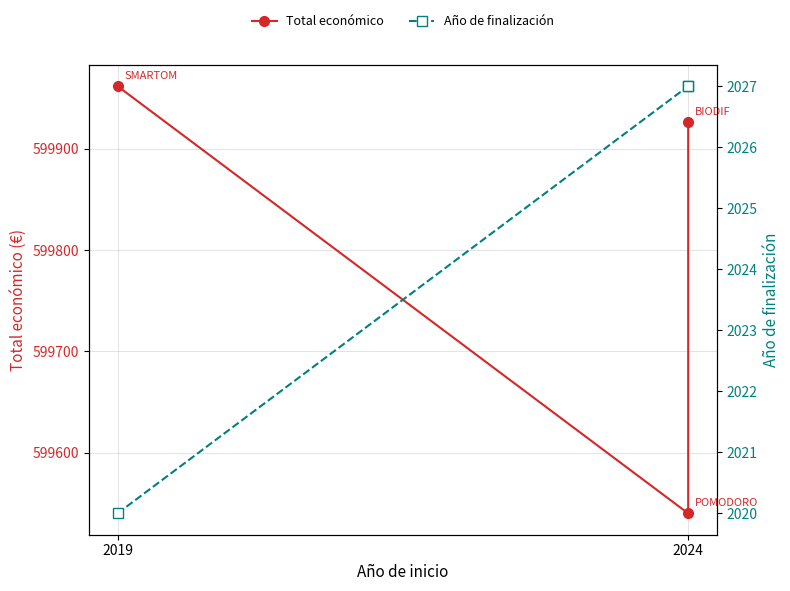

Between 2024 and 2019, which is larger?

2019